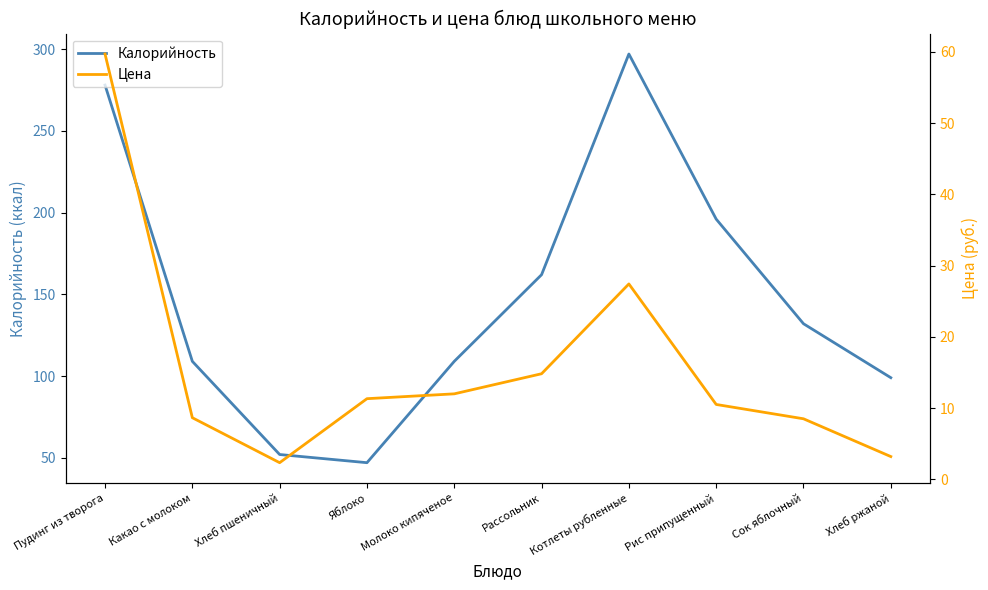

Which label corresponds to the largest value in the chart?

Котлеты рубленные